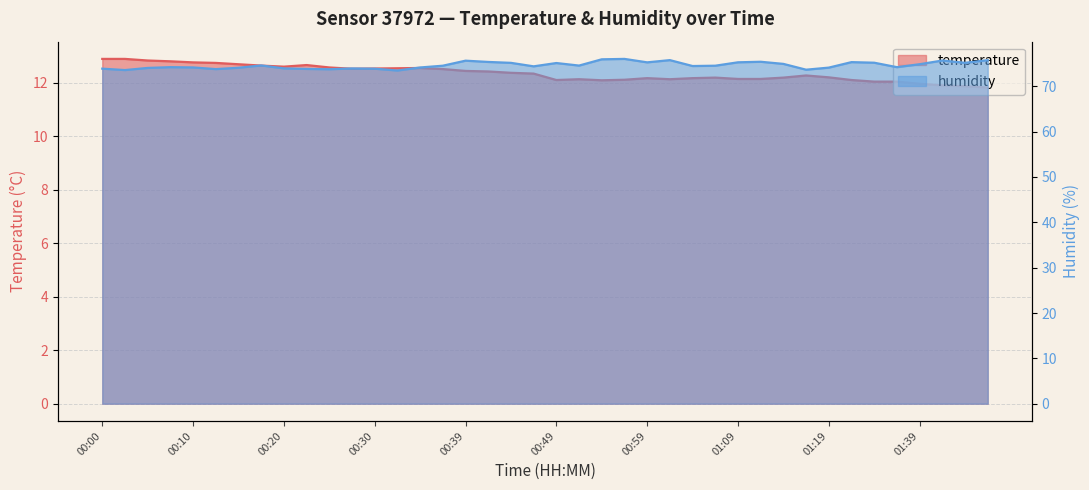

Does the chart have visible grid lines?

Yes